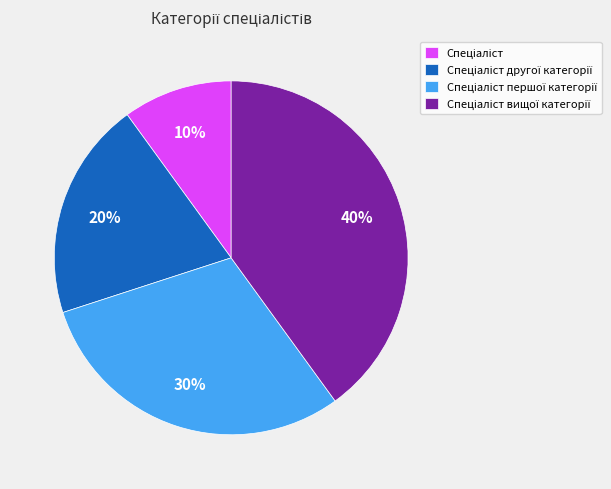

To the nearest percent, what is the difference between the largest and smallest slice percentages?

30%